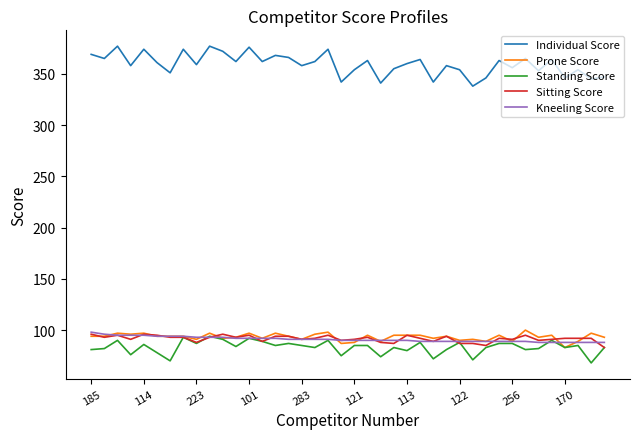

What is the difference between the maximum and minimum values in the Kneeling Score series?

10